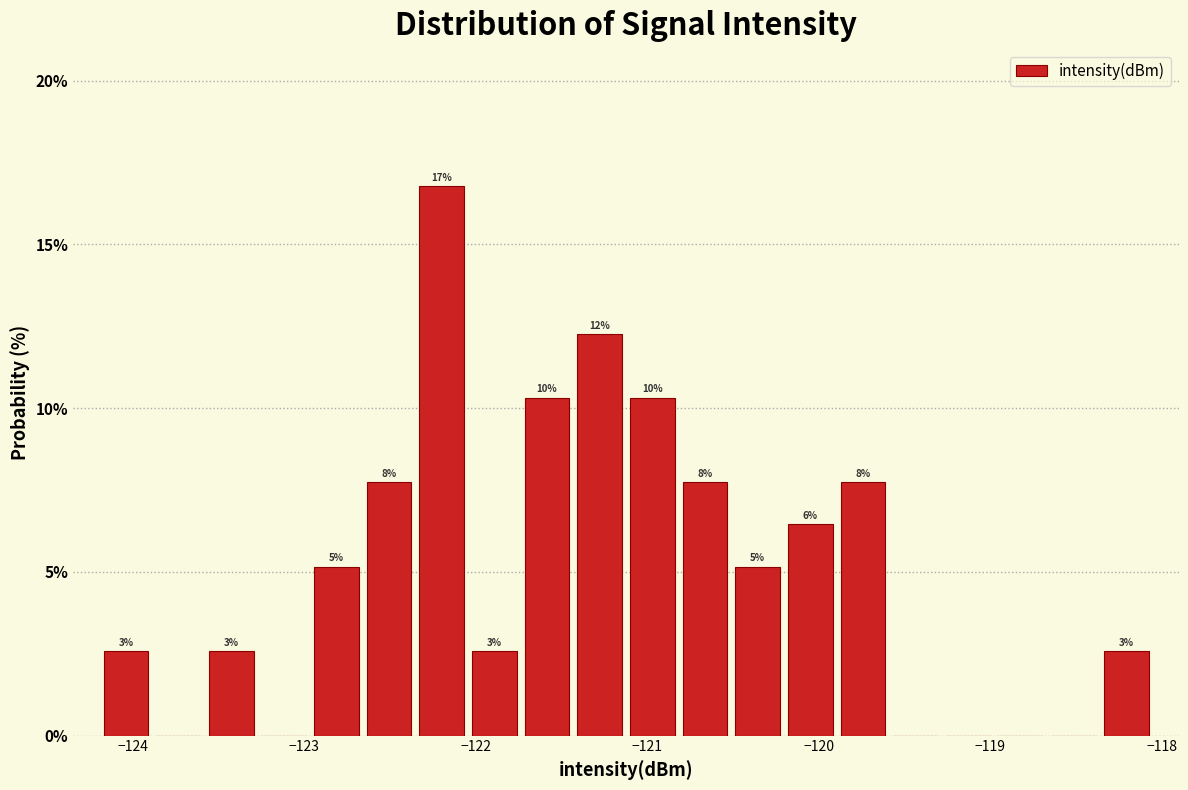

Read against the x-axis, roughly where is the centre of the tallest bar?

-122.2